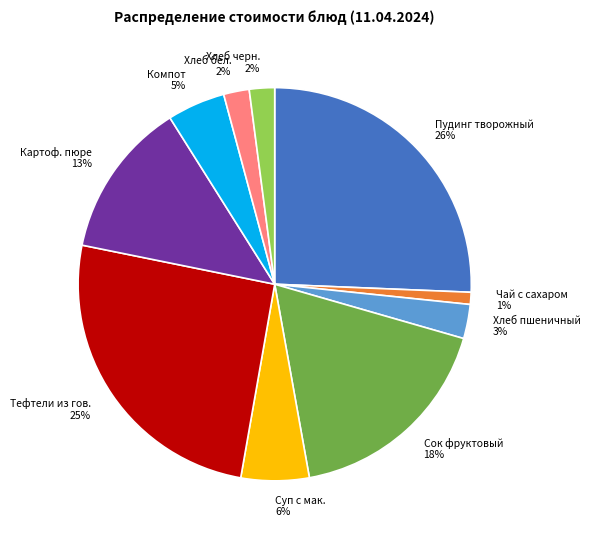

Count the number of slices in the pie.

10